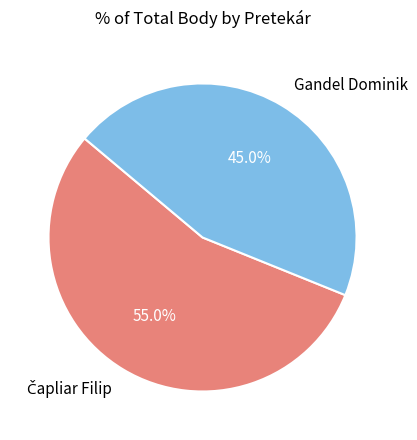

To the nearest percent, what is the average slice percentage?

50%